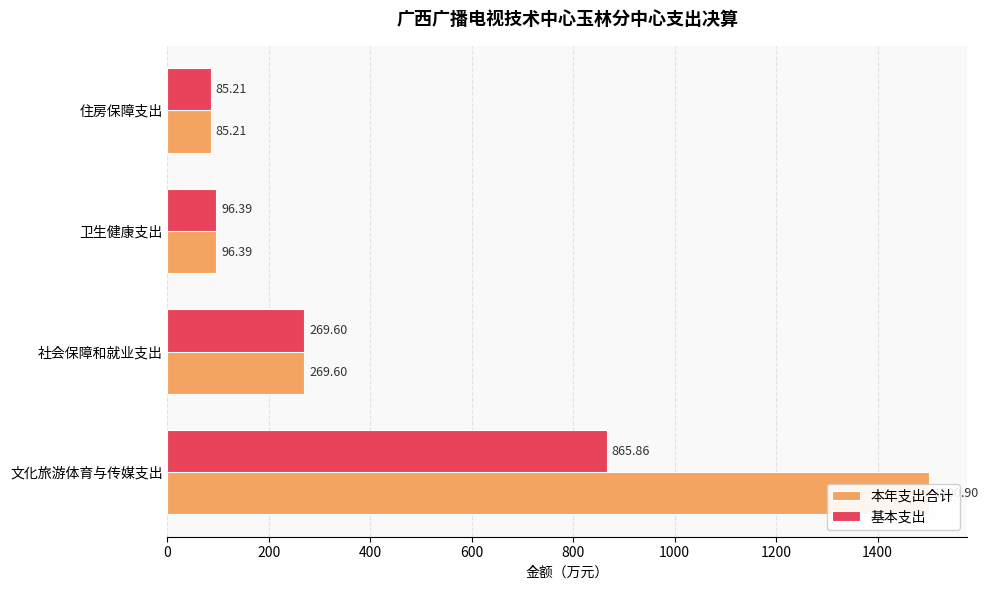

What are all the series names shown in the legend?

本年支出合计, 基本支出